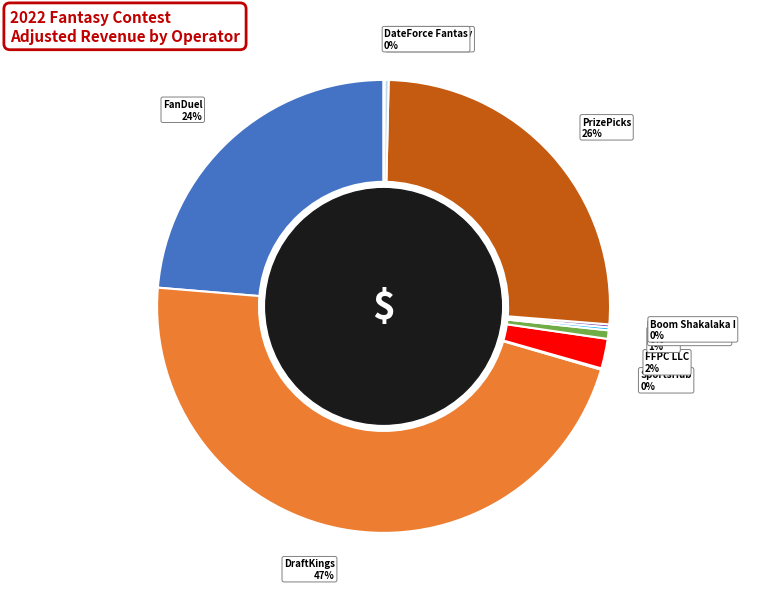

To the nearest percent, what is the difference between the largest and smallest slice percentages?

47%